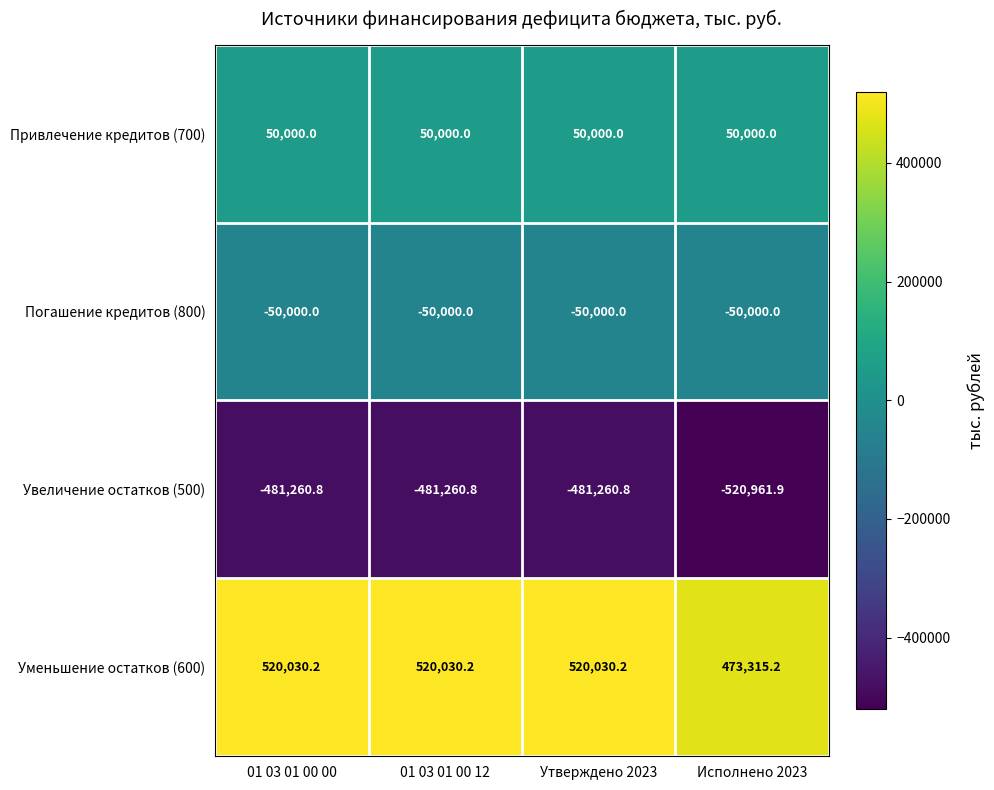

Where is Погашение кредитов (800) nearest to the value -50000?

01 03 01 00 00